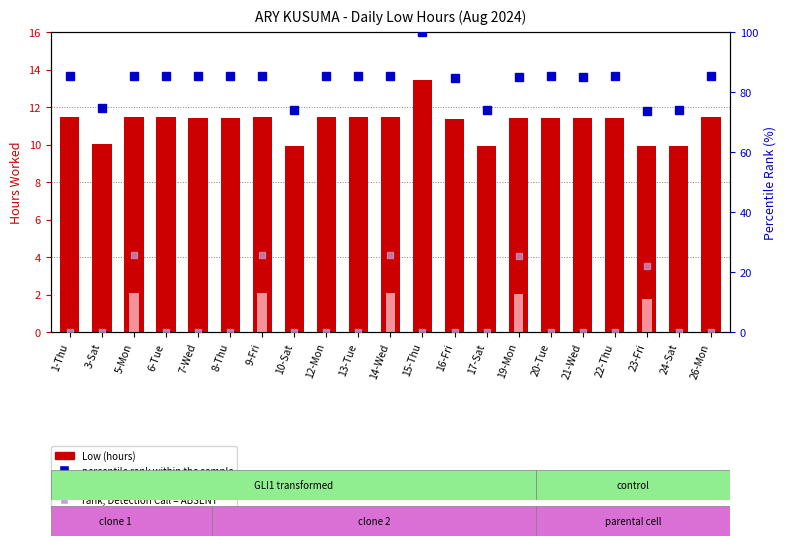

What is the greatest value displayed?

100.0